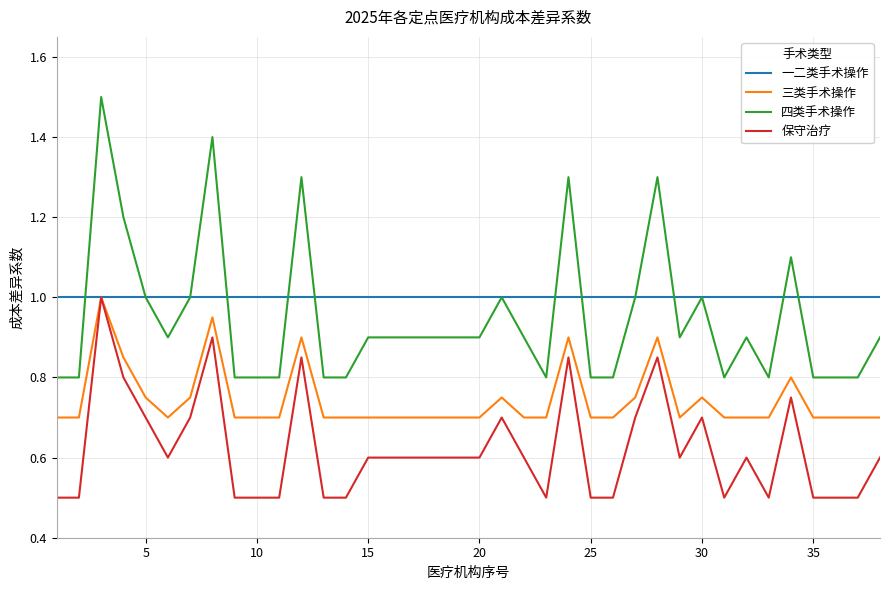

Which series has the widest spread of values?

四类手术操作